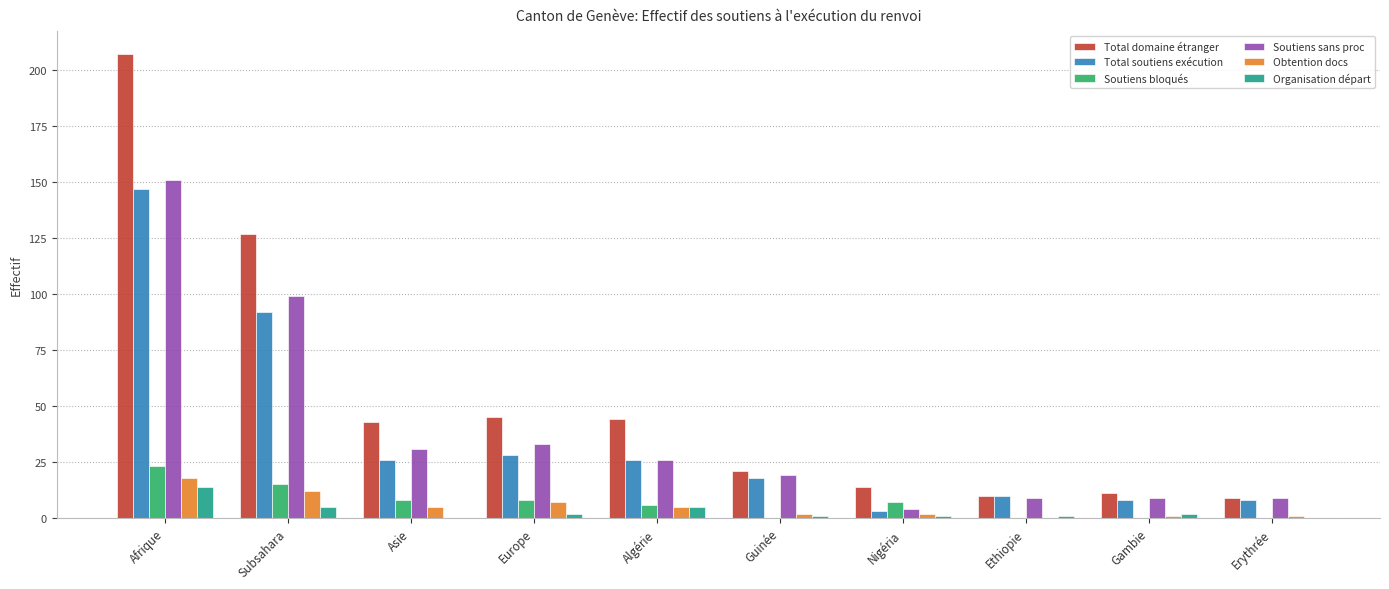

At which category does the chart reach its peak across all series?

Afrique